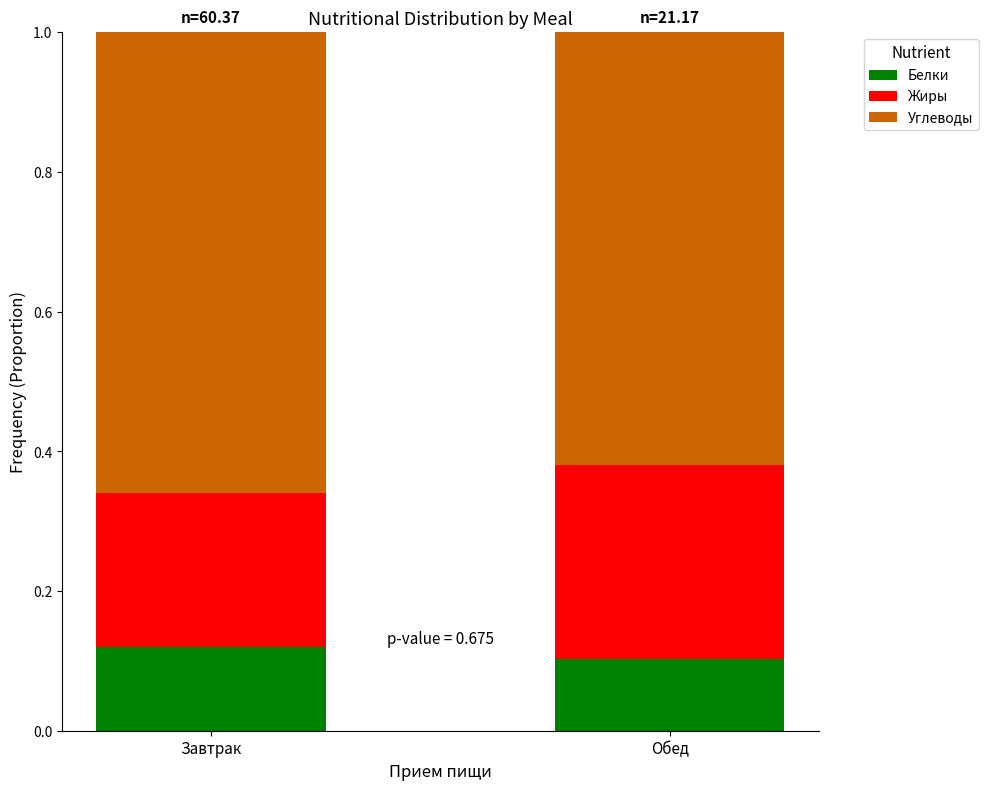

Does the chart contain stacked bars?

Yes